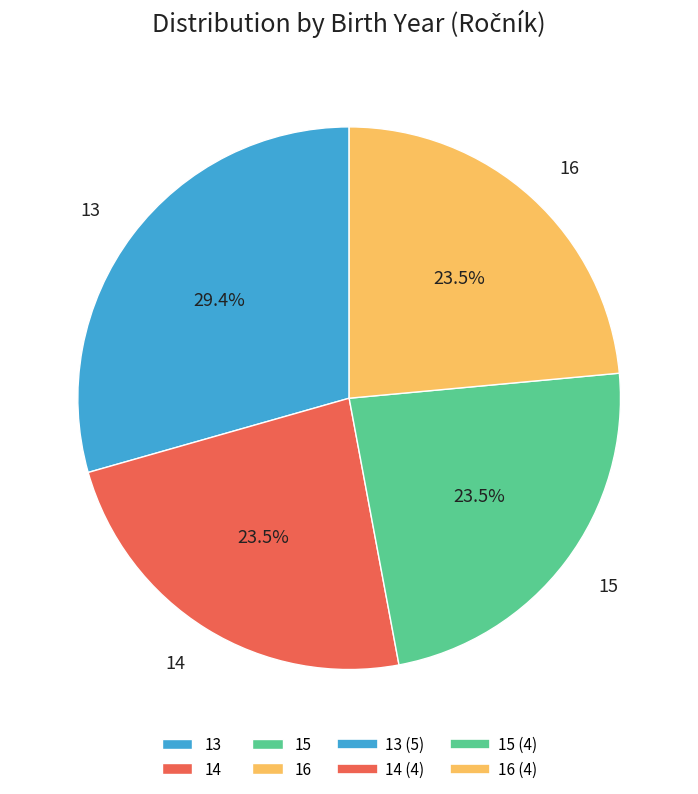

Approximately how many times larger is the value at 14 compared to 13?

0.8